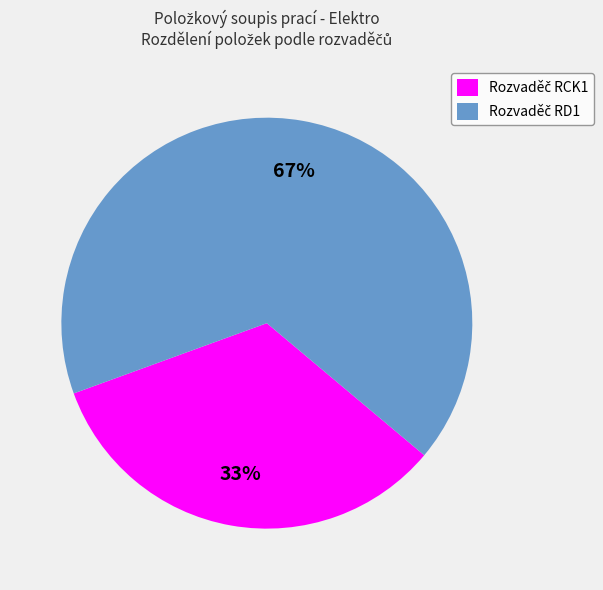

To the nearest percent, what is the average slice percentage?

50%